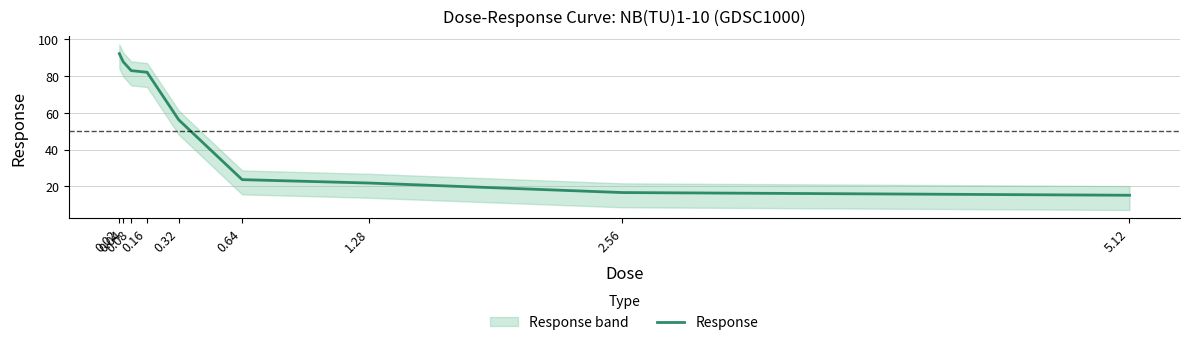

What is the average value?

53.1